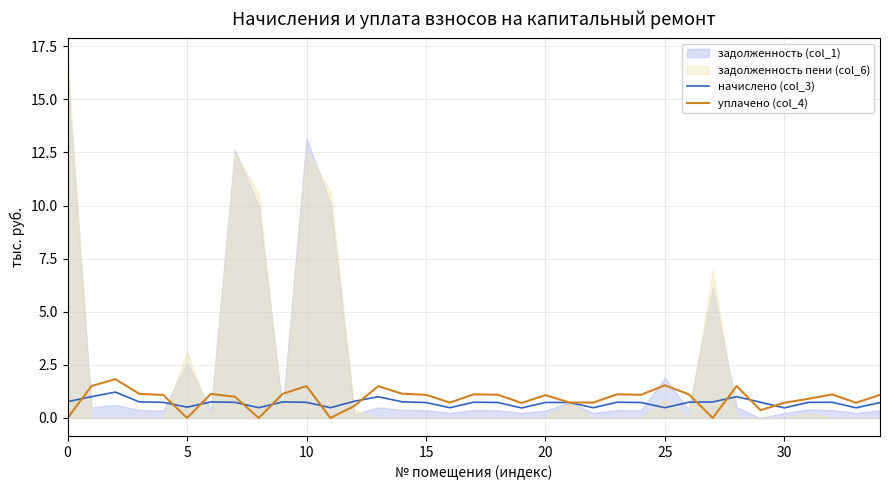

What is the value of the уплачено (col_4) point at the 3rd from the left?

1.8